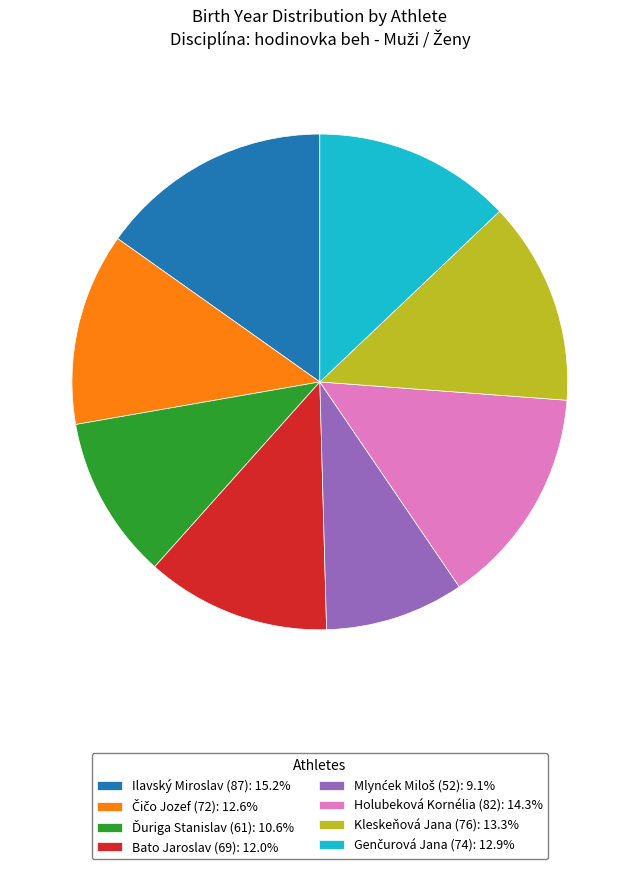

Does any single category account for the majority?

No